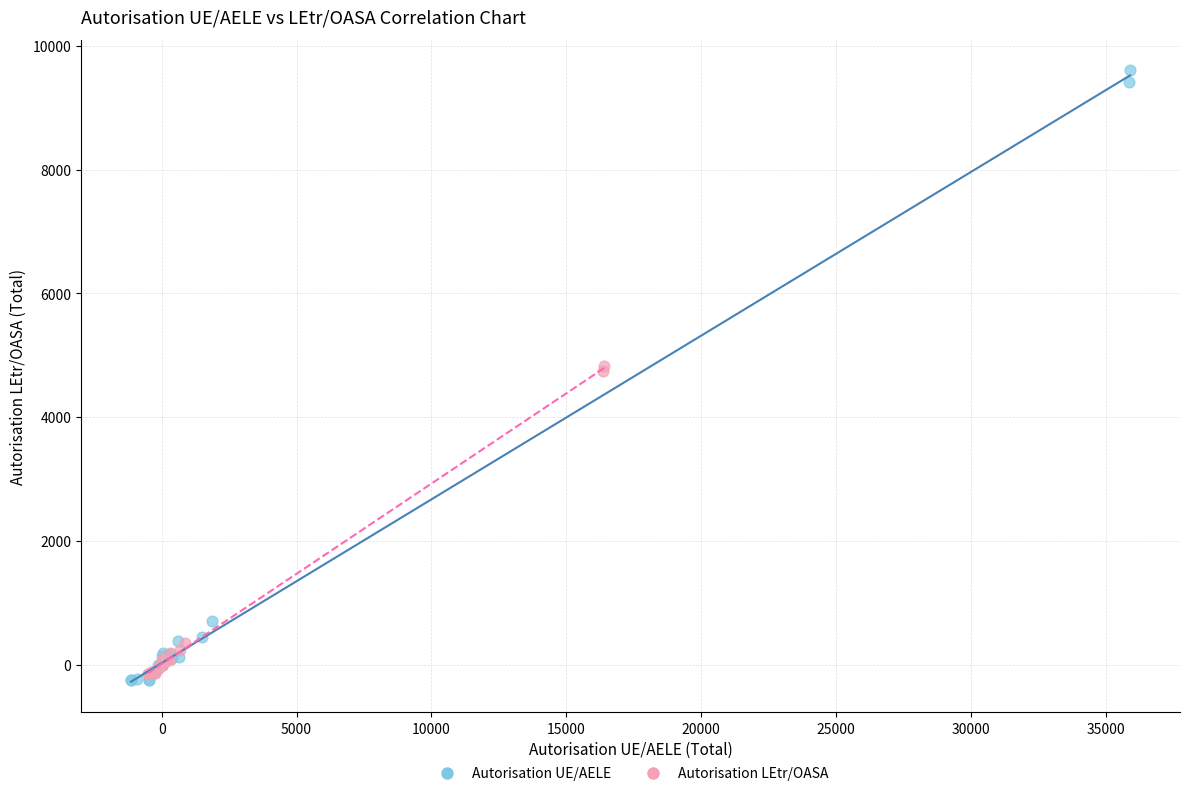

Which series has the widest spread of Y values?

Autorisation UE/AELE